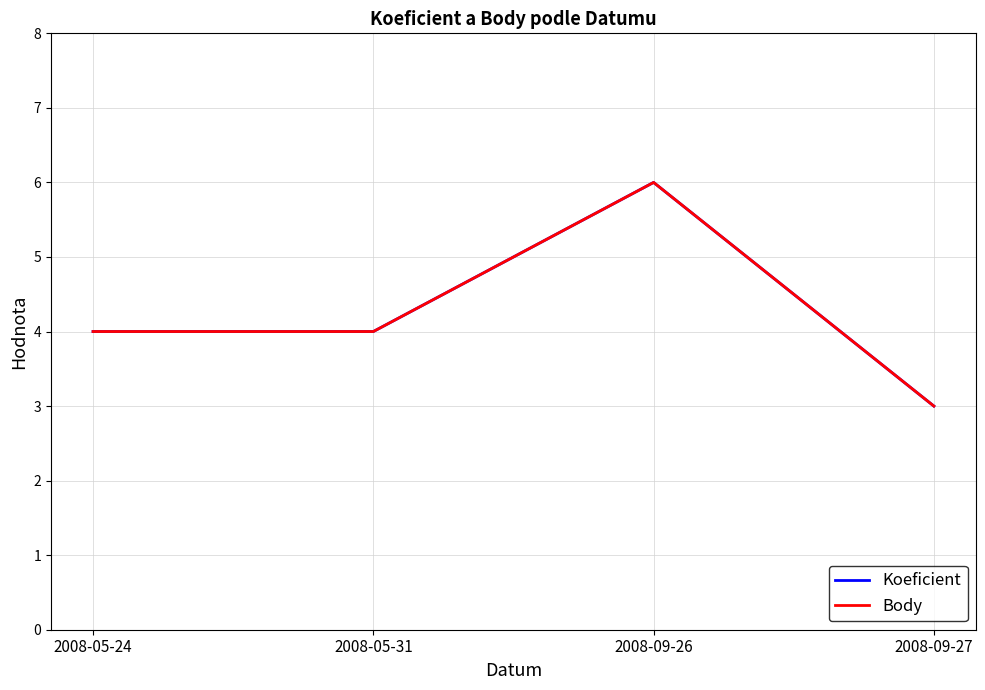

At which category does Body reach its first local peak?

2008-09-26